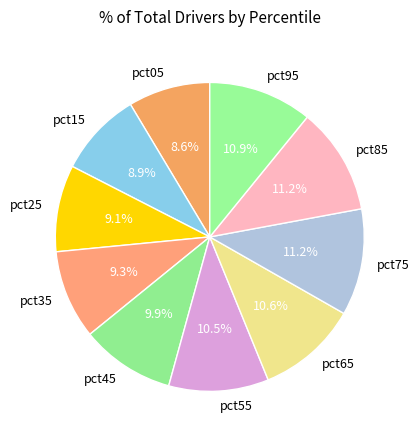

The pct95 slice represents 6% of the pie. True or false?

False